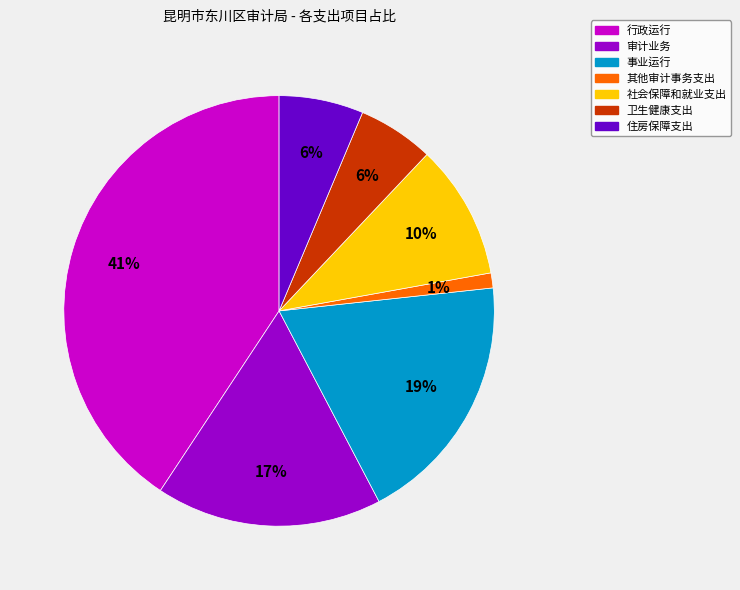

How many segments does this pie chart have?

7